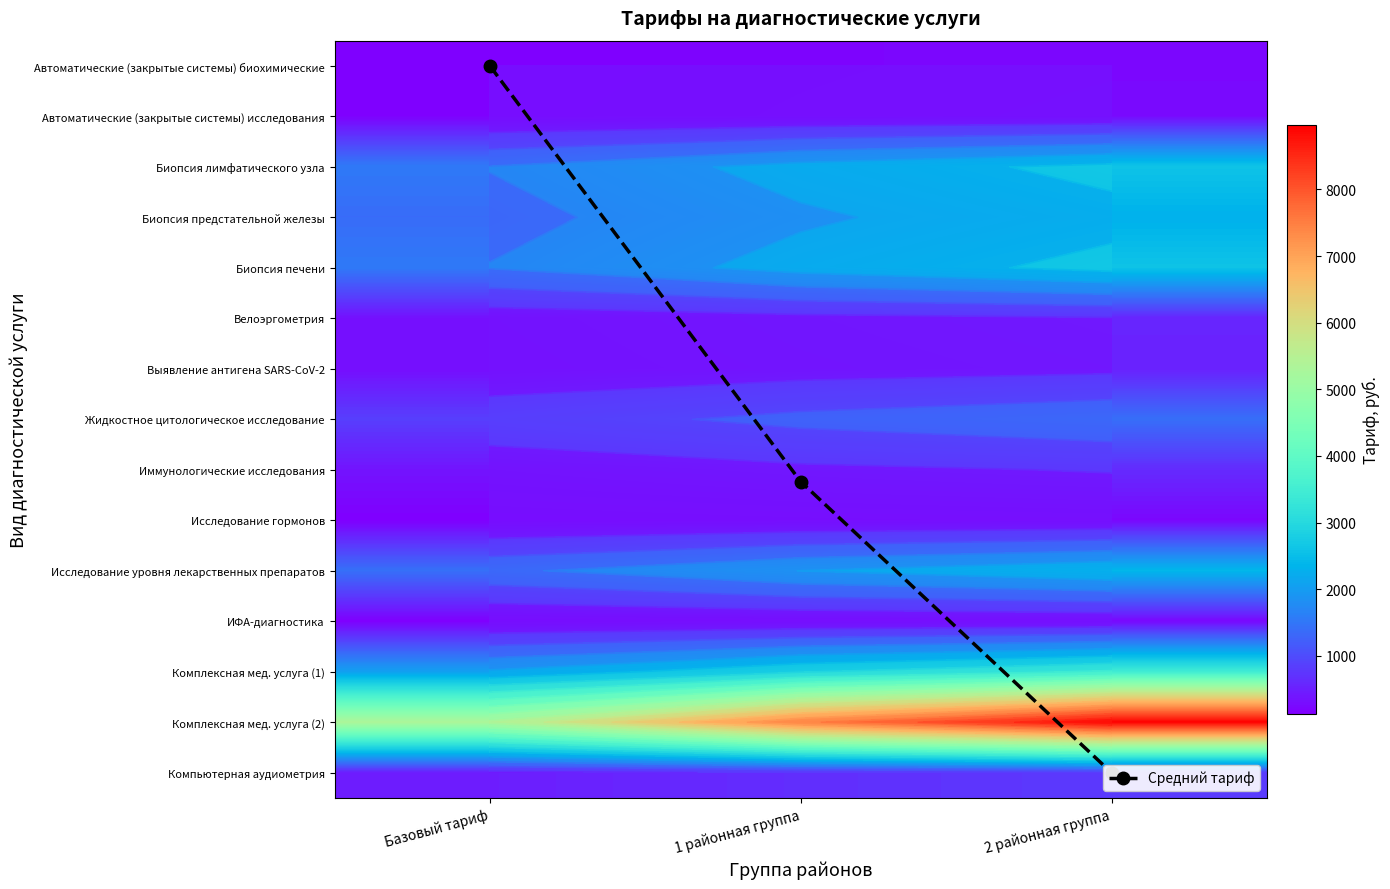

What is the approximate value of Биопсия печени at 2 районная группа?

2597.8